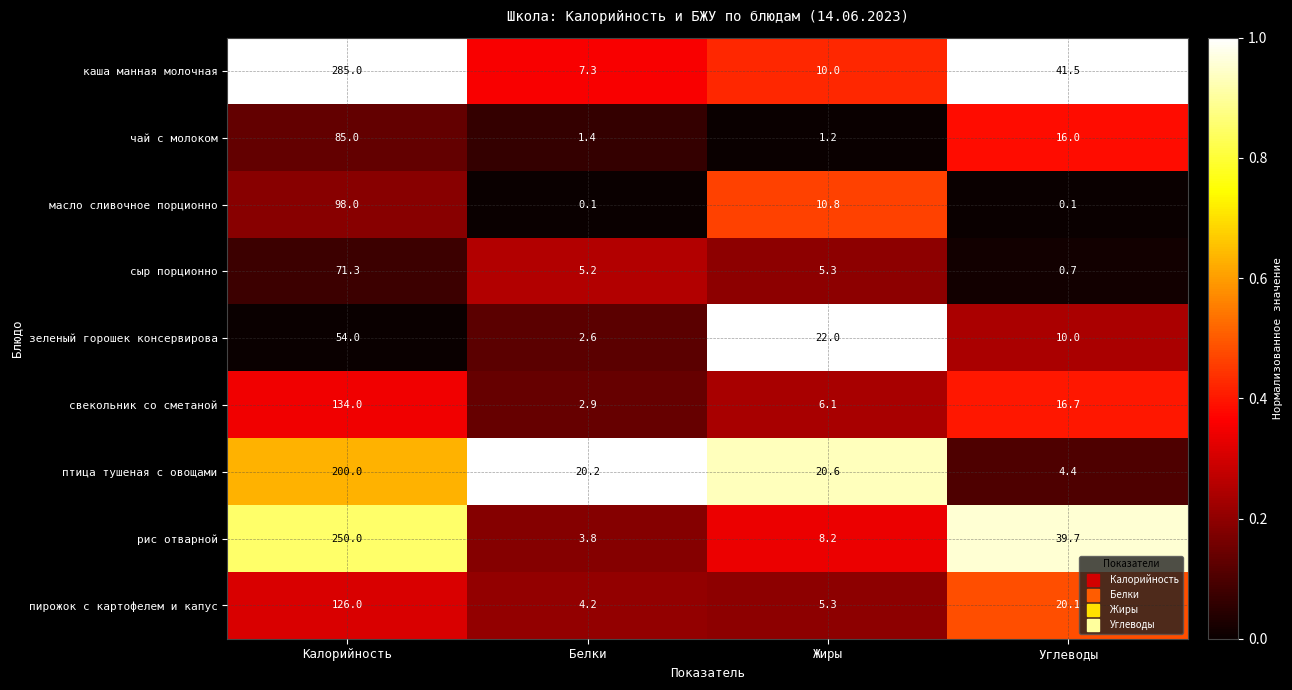

The масло сливочное порционно series shows 3.1 at Жиры. True or false?

False